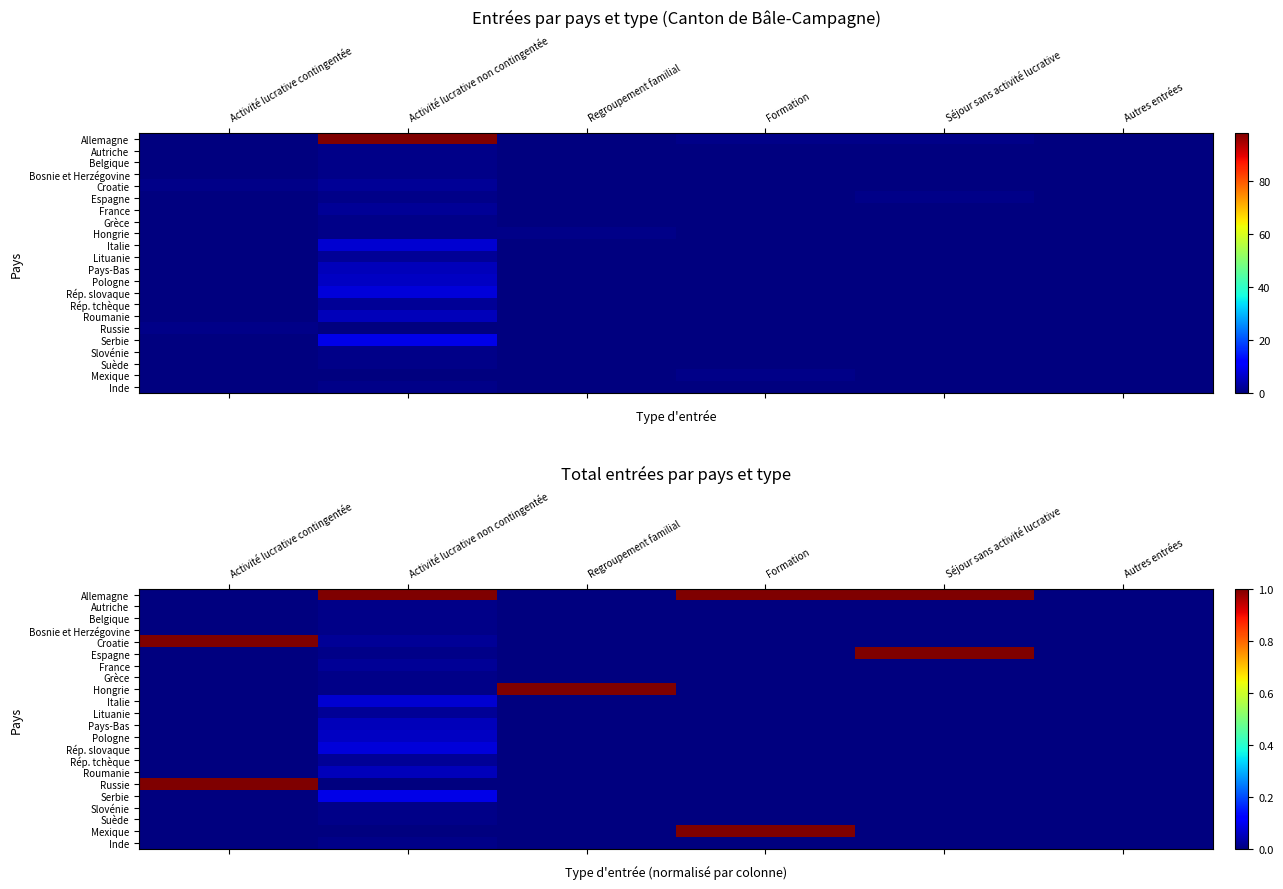

At which label does Croatie reach its minimum?

Regroupement familial